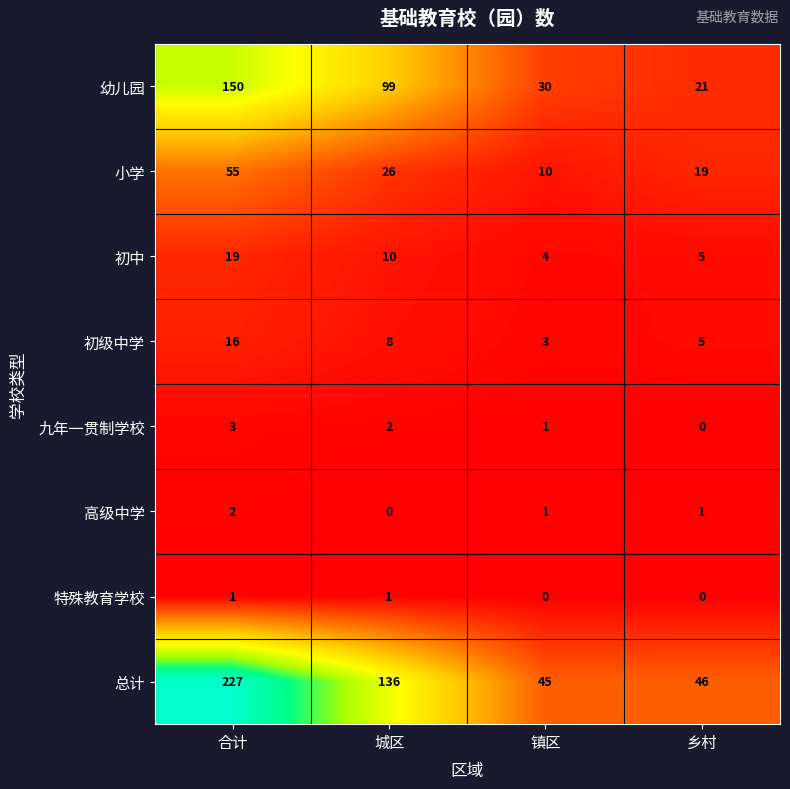

At which category is the sum across all series the highest?

合计